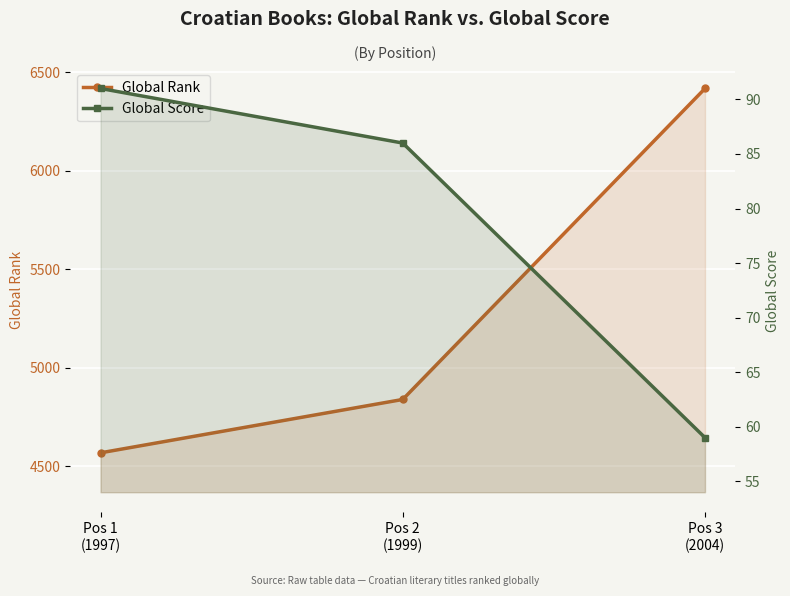

What is the average value of the Global Score series?

79